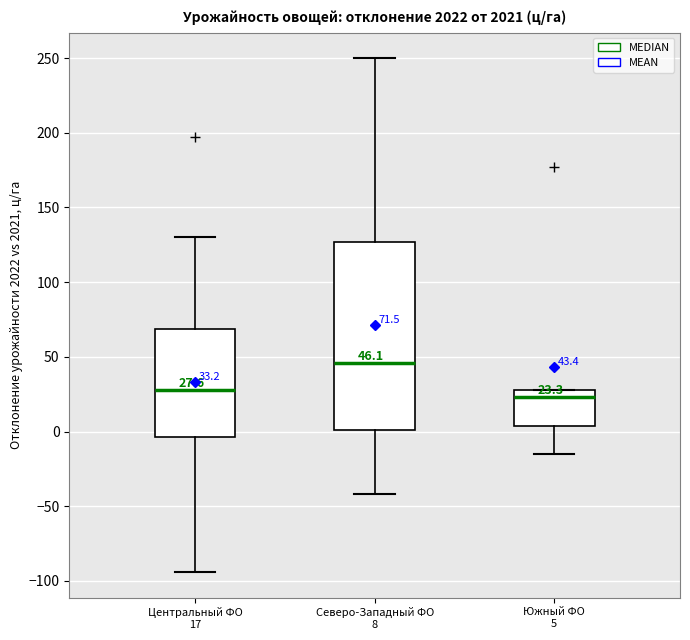

Which box's median line is the highest?

Северо-Западный ФО 8